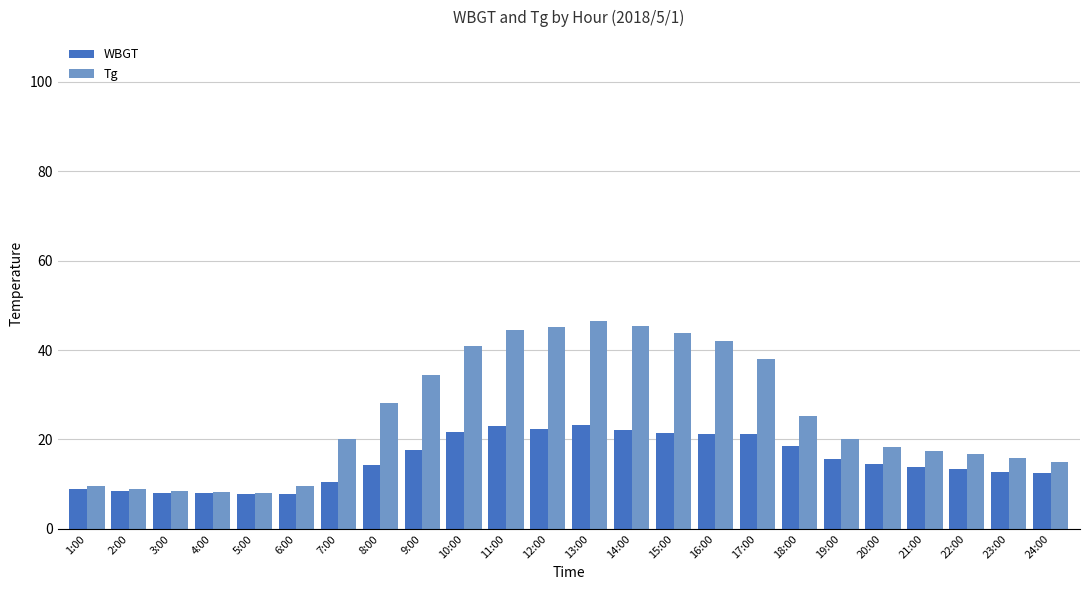

What is the maximum value for Tg?

46.6